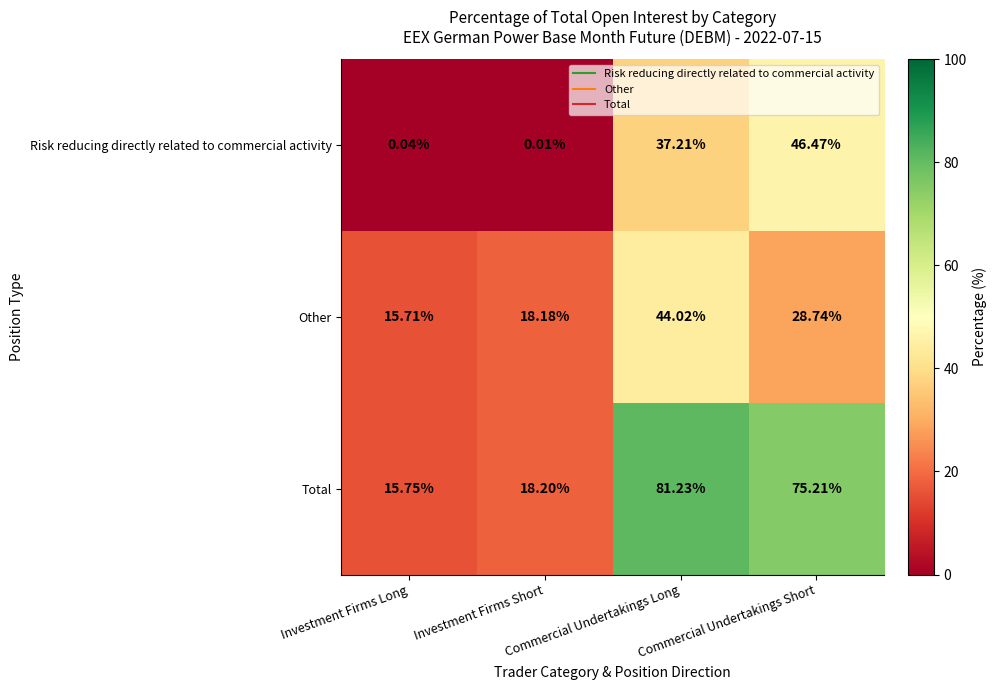

Count the number of categories in the chart.

4